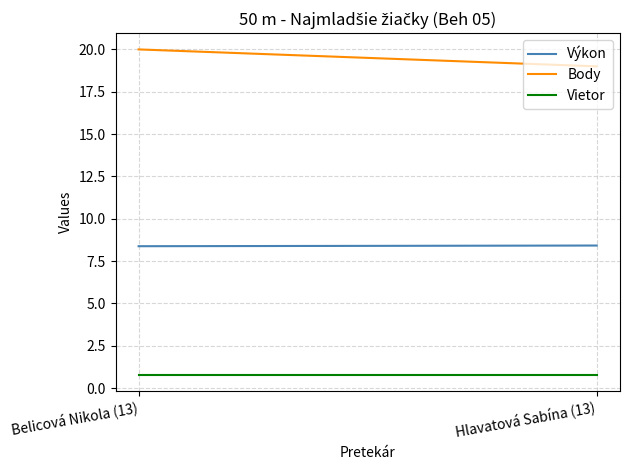

Reading right to left, list all the values displayed in this chart.

Výkon: 8.4	8.4
Body: 19.0	20.0
Vietor: 0.8	0.8